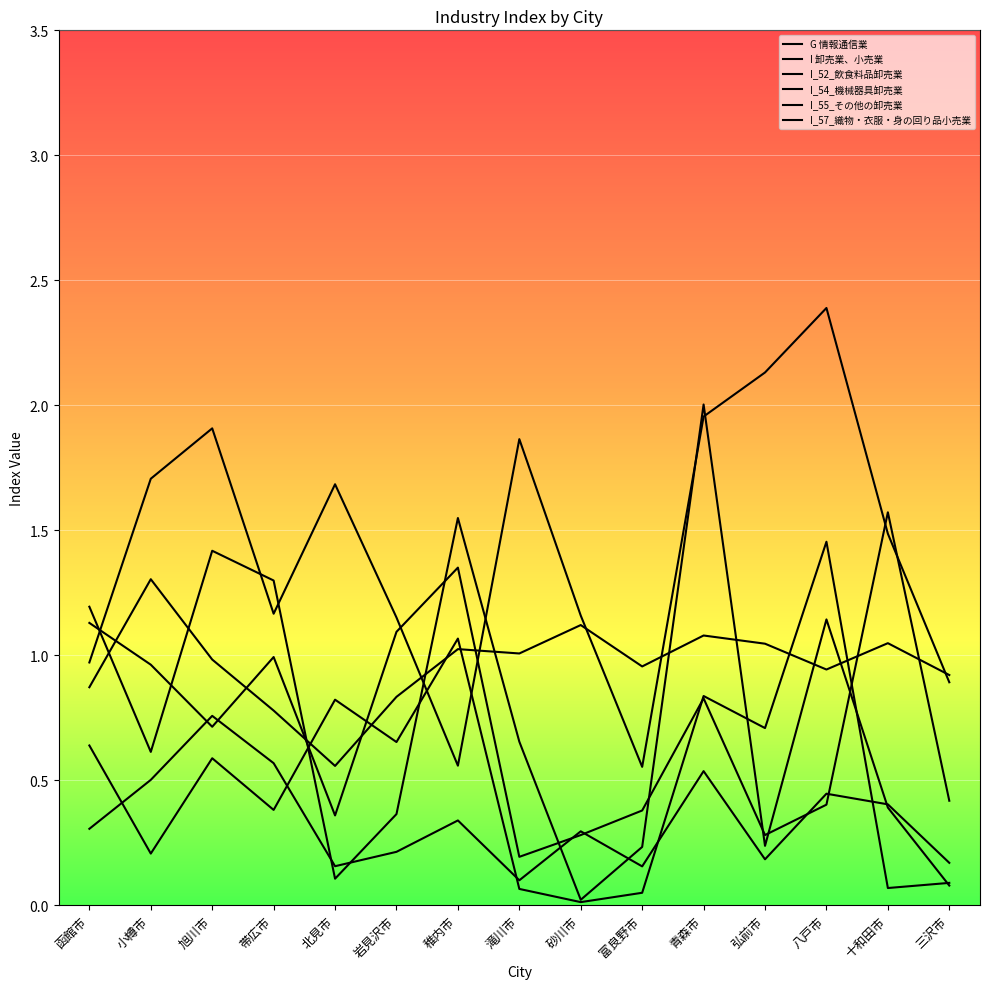

Does the chart have visible grid lines?

Yes